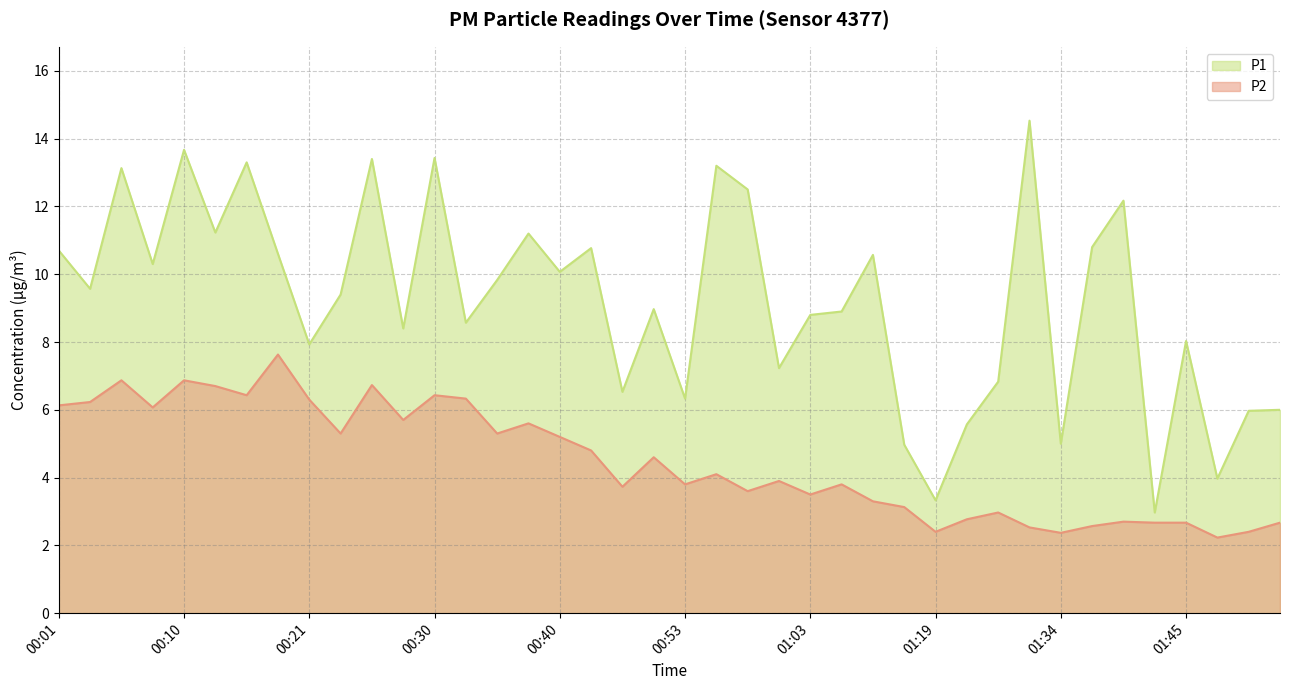

Rank the categories by P1 value from lowest to highest.

01:42, 01:19, 01:47, 01:14, 01:34, 01:21, 01:49, 01:52, 00:53, 00:48, 01:24, 01:00, 00:21, 01:45, 00:28, 00:33, 01:03, 01:06, 00:51, 00:23, 00:03, 00:35, 00:40, 00:08, 01:11, 00:18, 00:01, 00:43, 01:37, 00:38, 00:13, 01:40, 00:58, 00:06, 00:55, 00:16, 00:26, 00:30, 00:10, 01:29